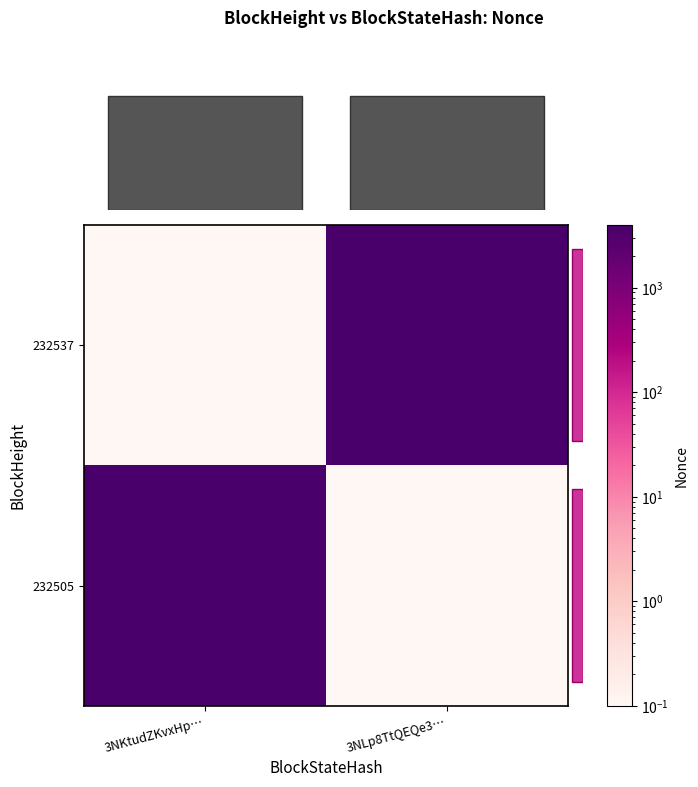

What is the minimum value shown in the chart?

0.1